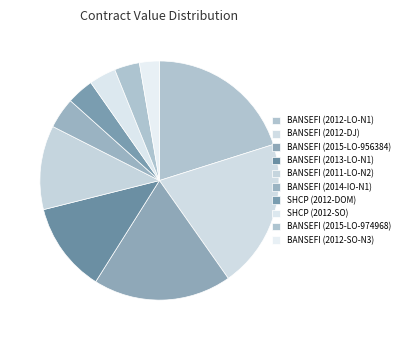

How many slices are in this pie chart?

10